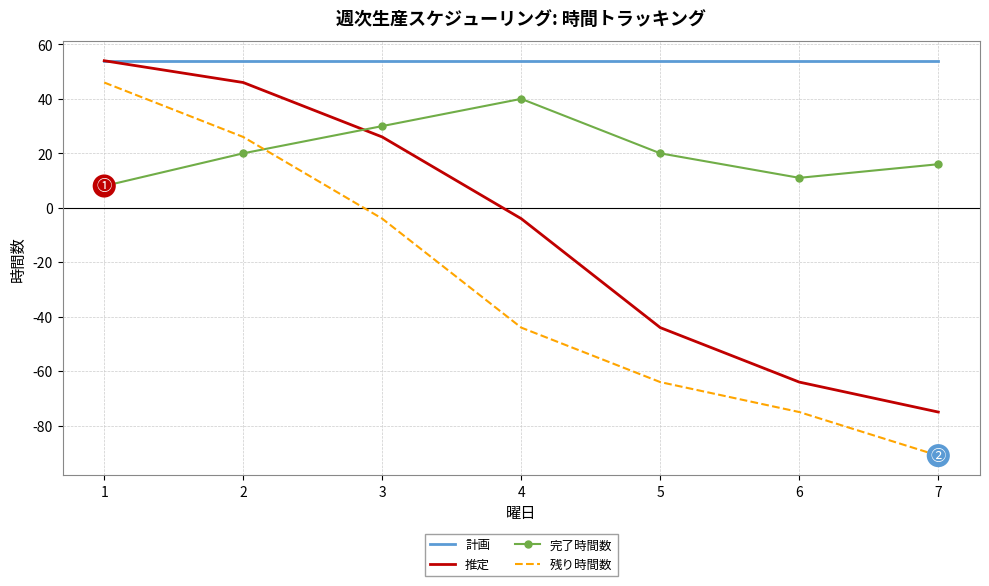

How many interior local valleys does the 完了時間数 series have?

1